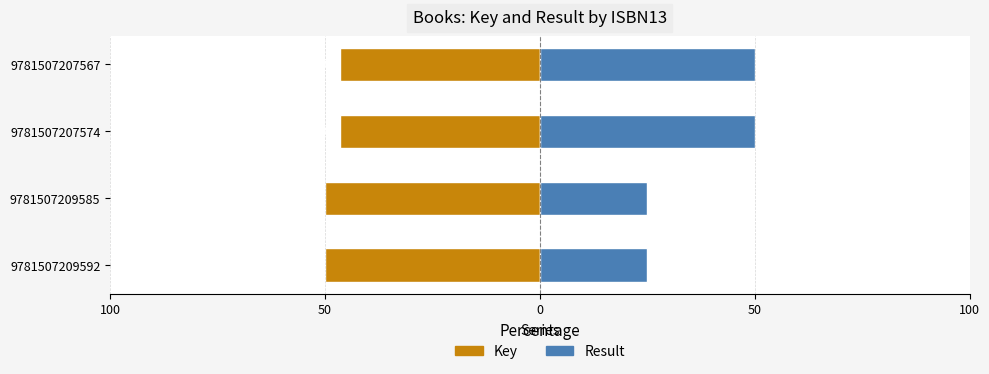

Reading left to right, transcribe all the data shown in this chart.

Key: -50.0	-50.0	-46.5	-46.5
Result: 25.0	25.0	50.0	50.0